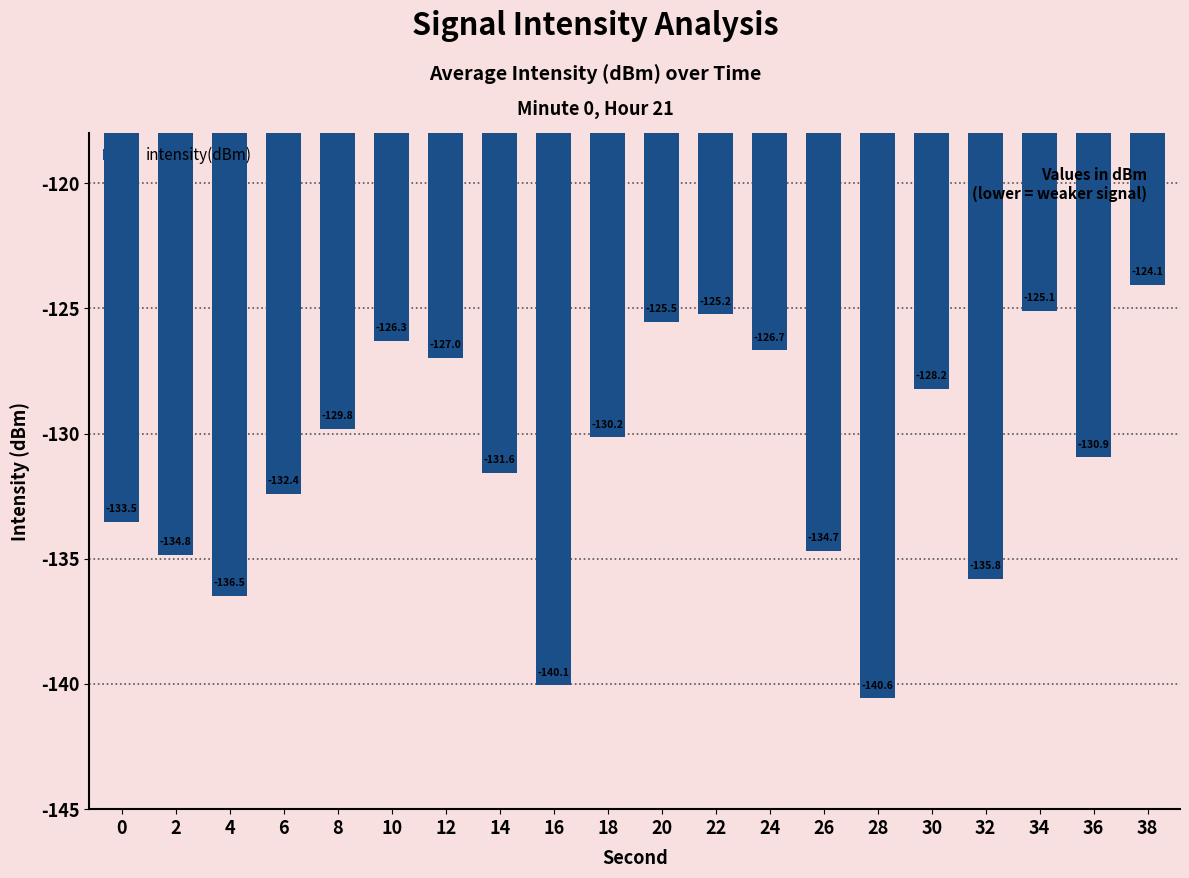

Rank the categories by value from highest to lowest.

38, 34, 22, 20, 10, 24, 12, 30, 8, 18, 36, 14, 6, 0, 26, 2, 32, 4, 16, 28